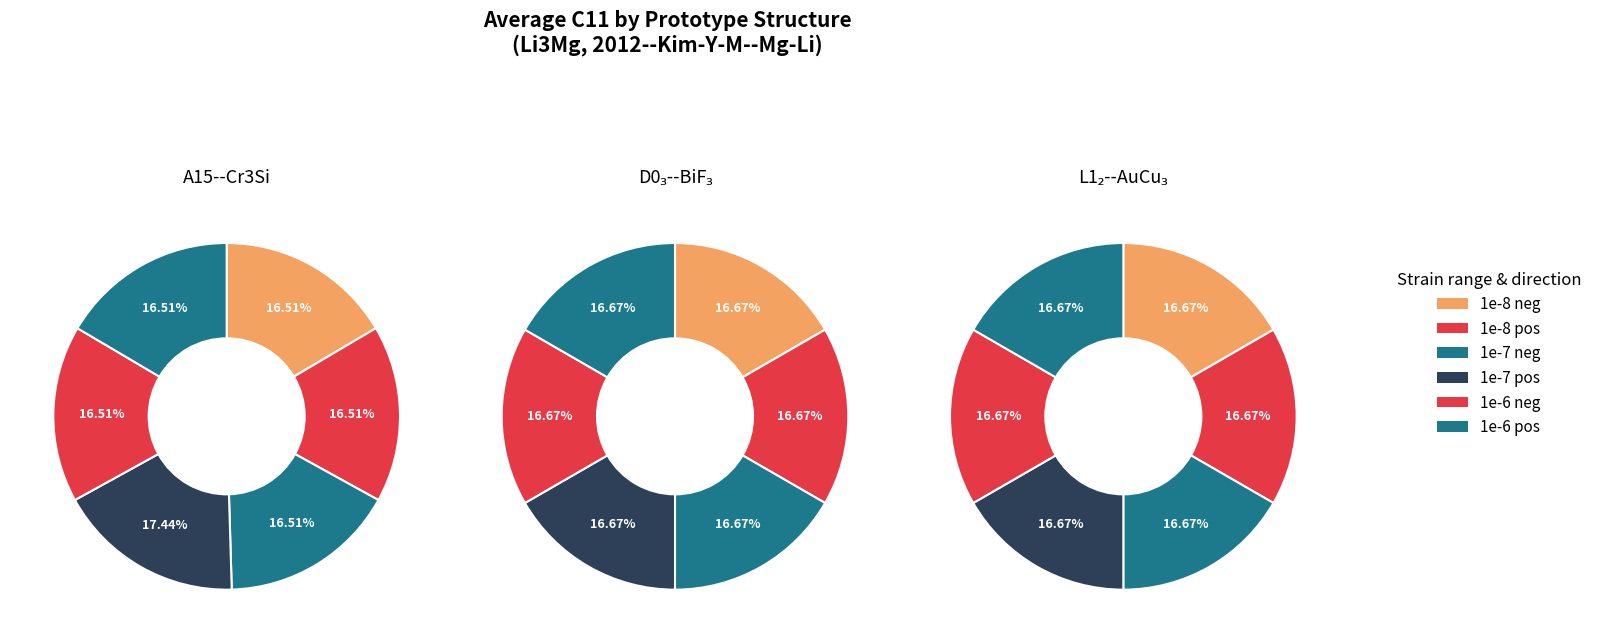

To the nearest percent, what portion does A15--Cr3Si represent?

17%